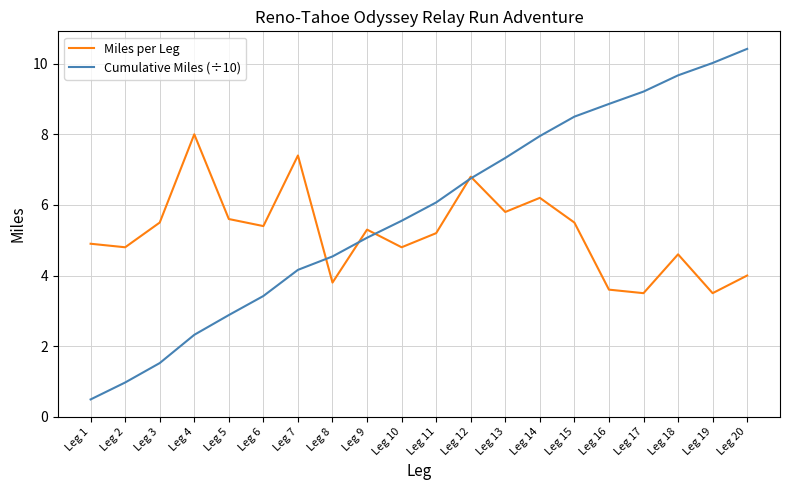

True or false: Cumulative Miles (÷10) and Miles per Leg cross at least once.

True